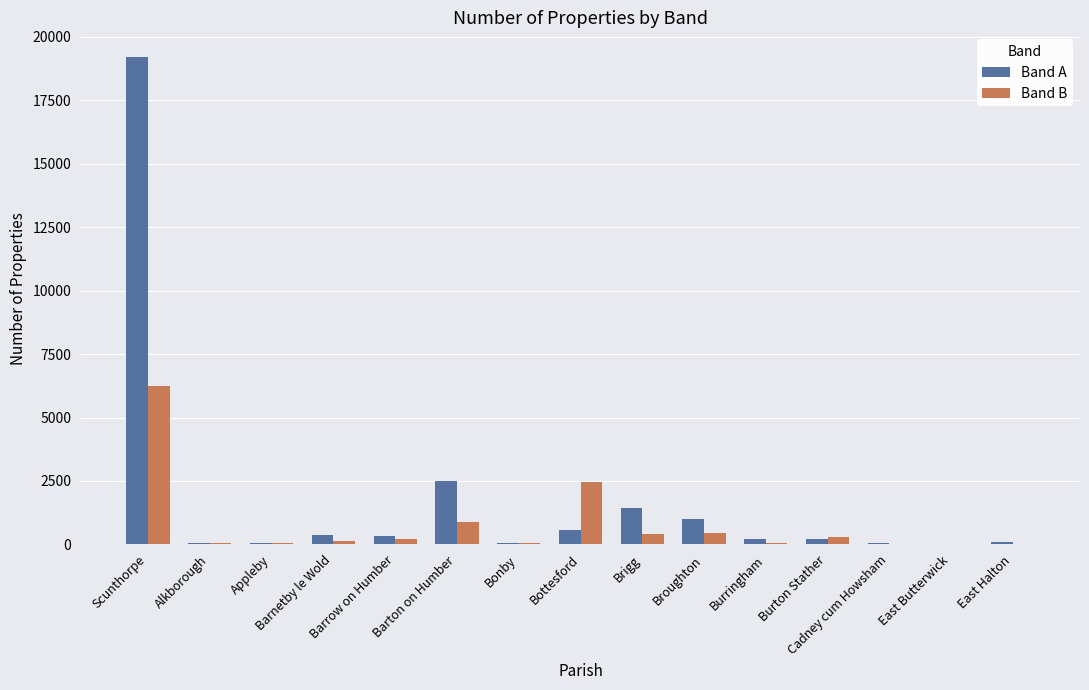

What is the sum of all Band A values?

26144